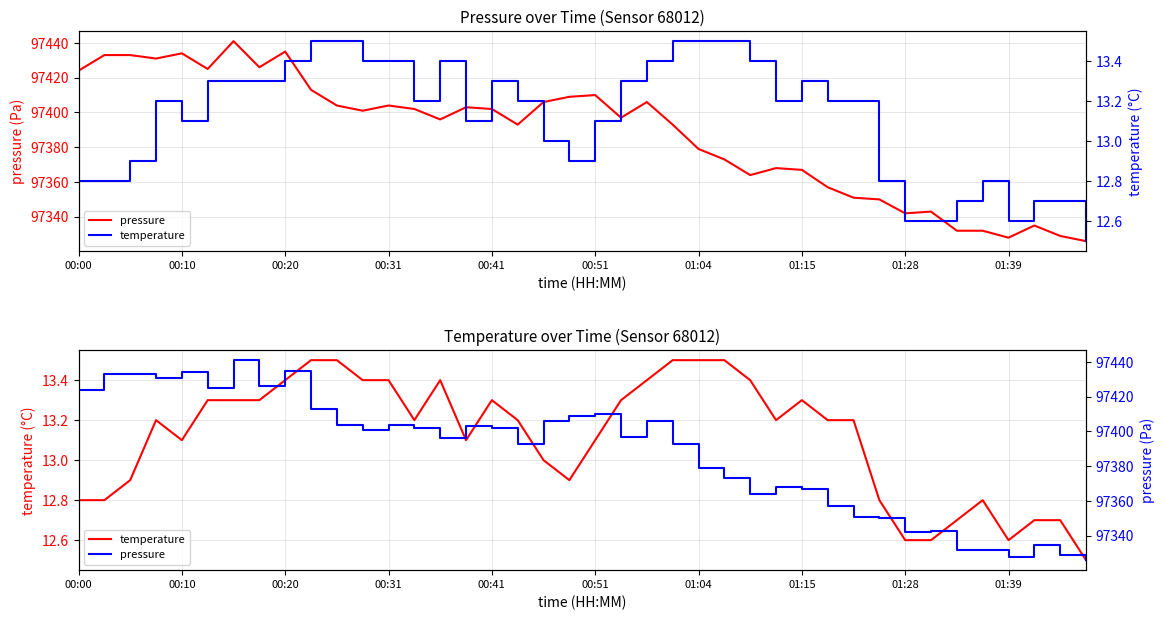

What value does the temperature series have at 18?

13.0